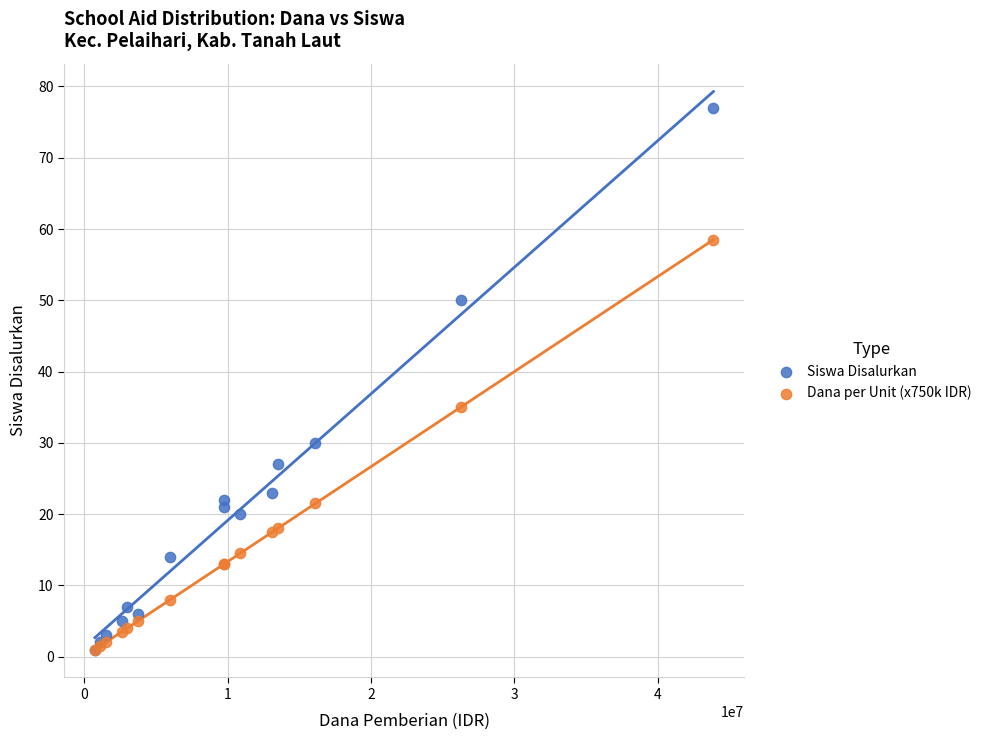

Which series reaches the maximum Y coordinate?

Siswa Disalurkan